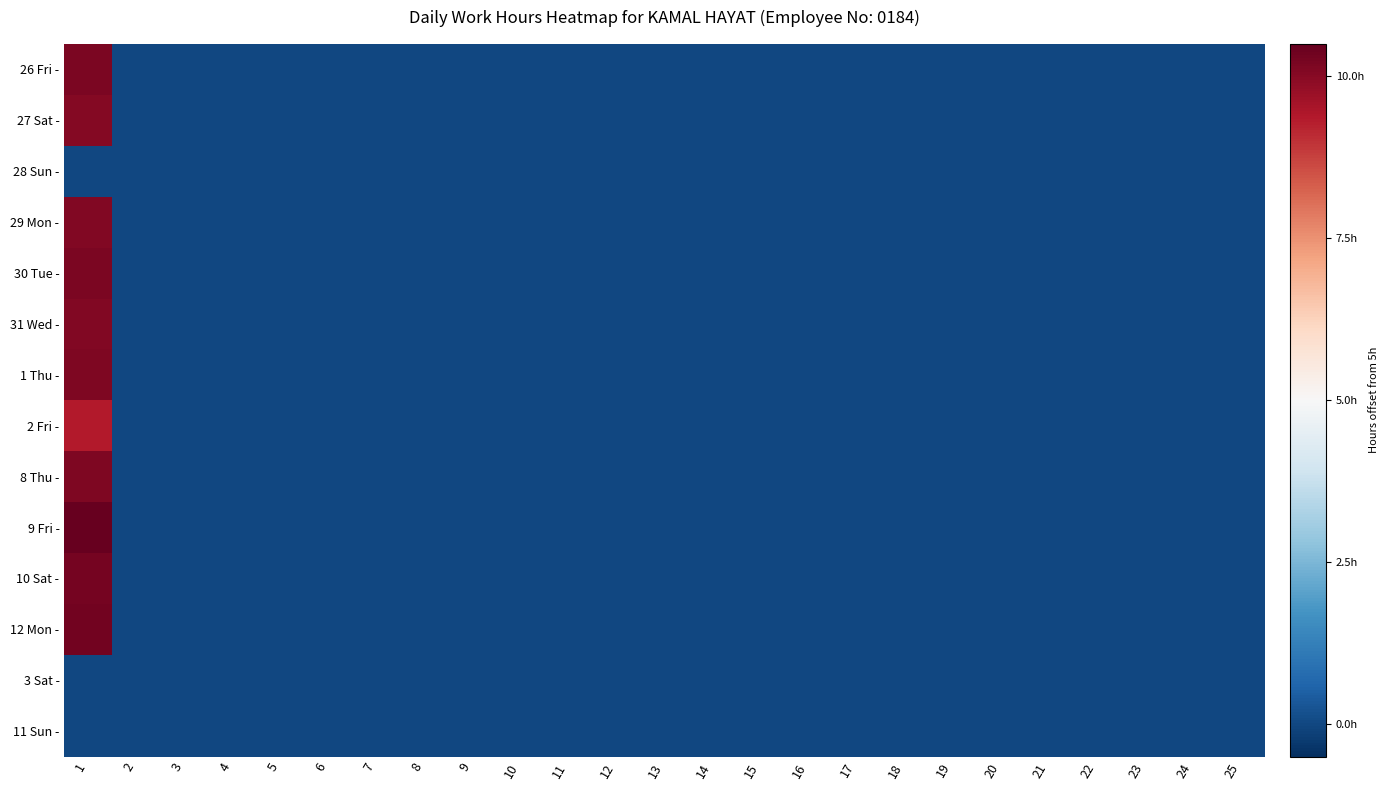

At which category does the chart reach its peak across all series?

1